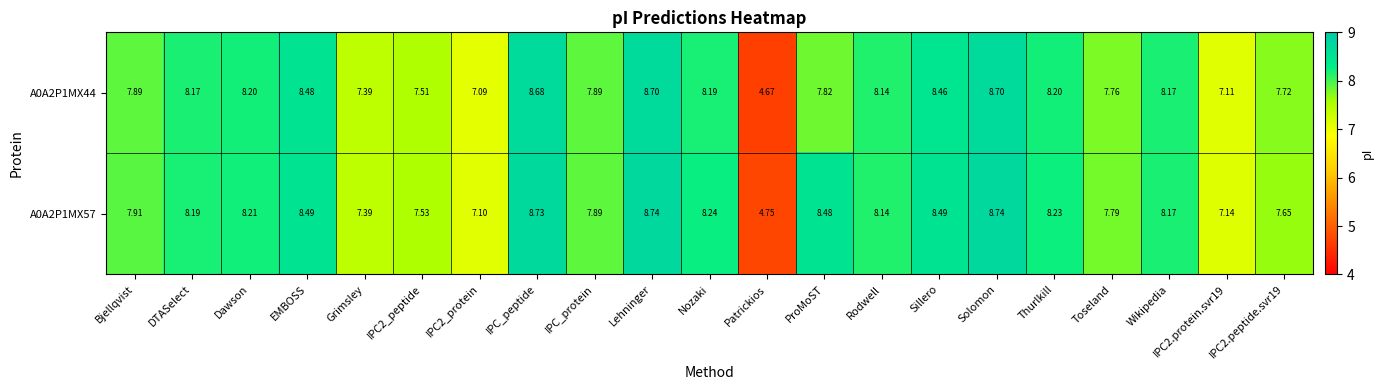

Rank the series by their maximum value, from highest to lowest.

A0A2P1MX57, A0A2P1MX44